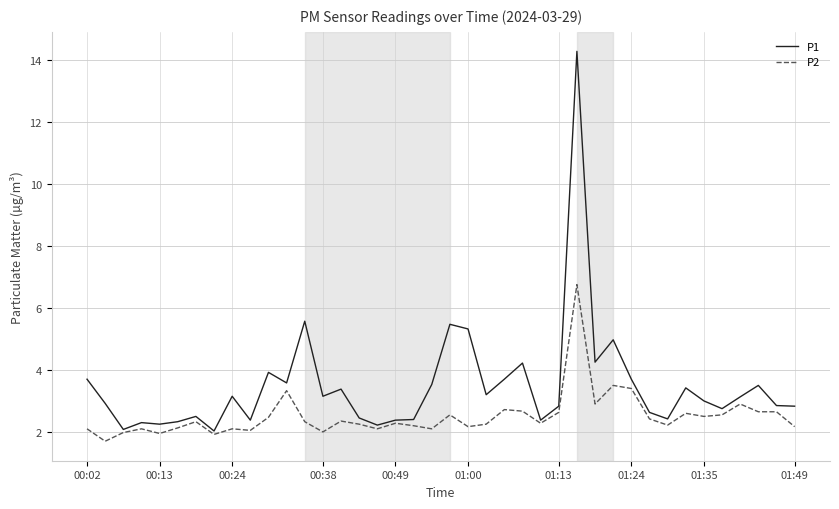

Which series has the widest spread of values?

P1